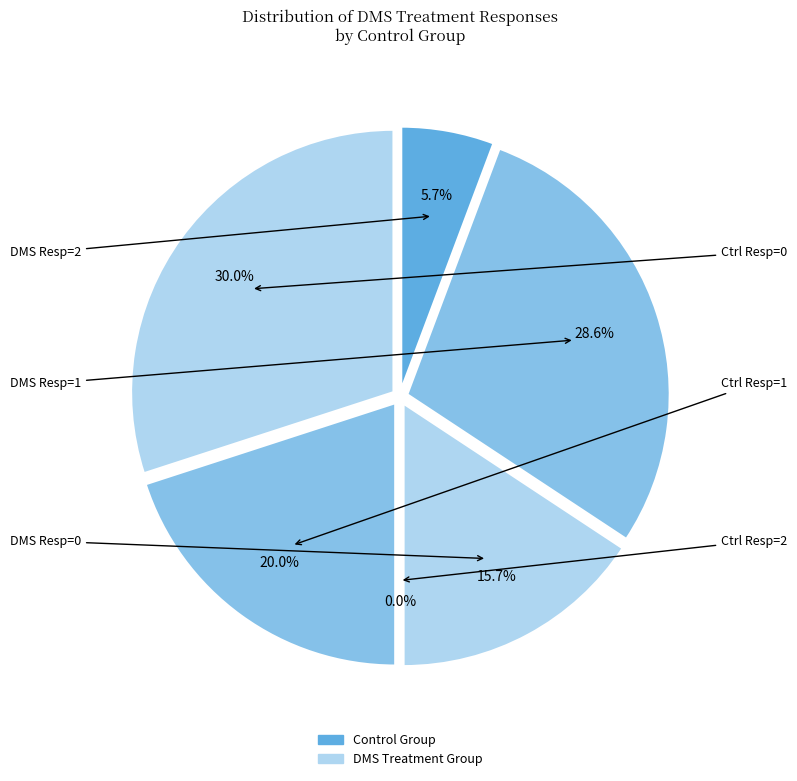

Which slice is the largest?

Control=0, Response=0